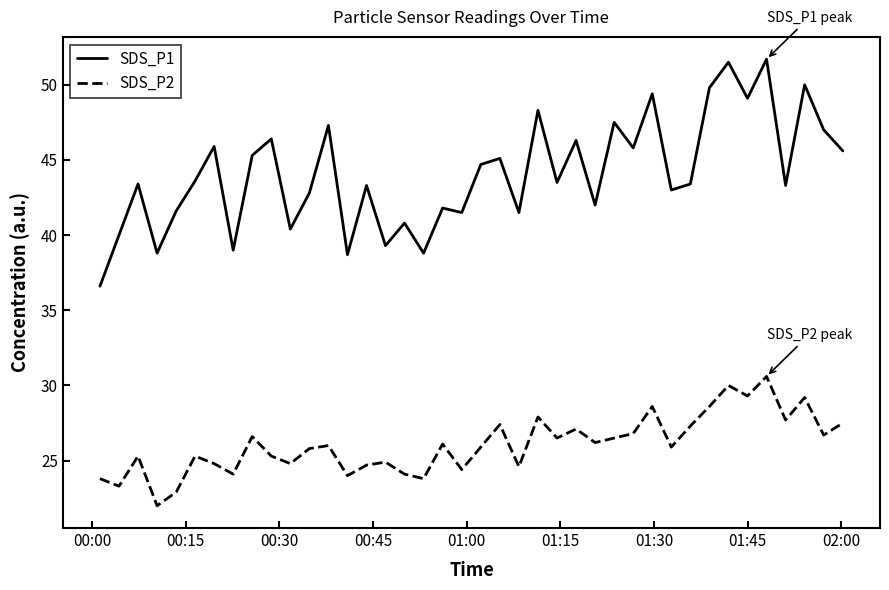

How many interior local peaks does the SDS_P2 series have?

13